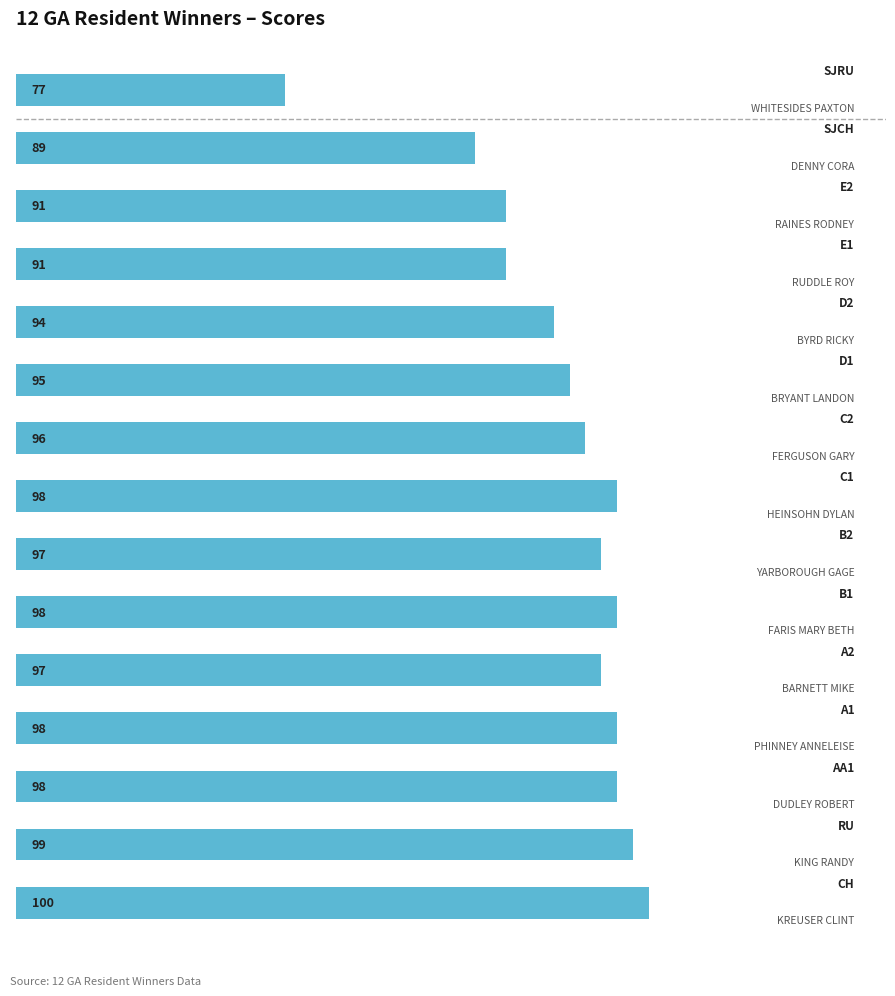

Are the bars grouped side by side (vs. stacked)?

No